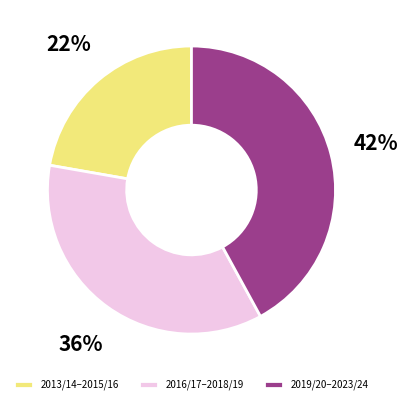

To the nearest percent, what percentage of the pie is 2019/20–2023/24?

42%